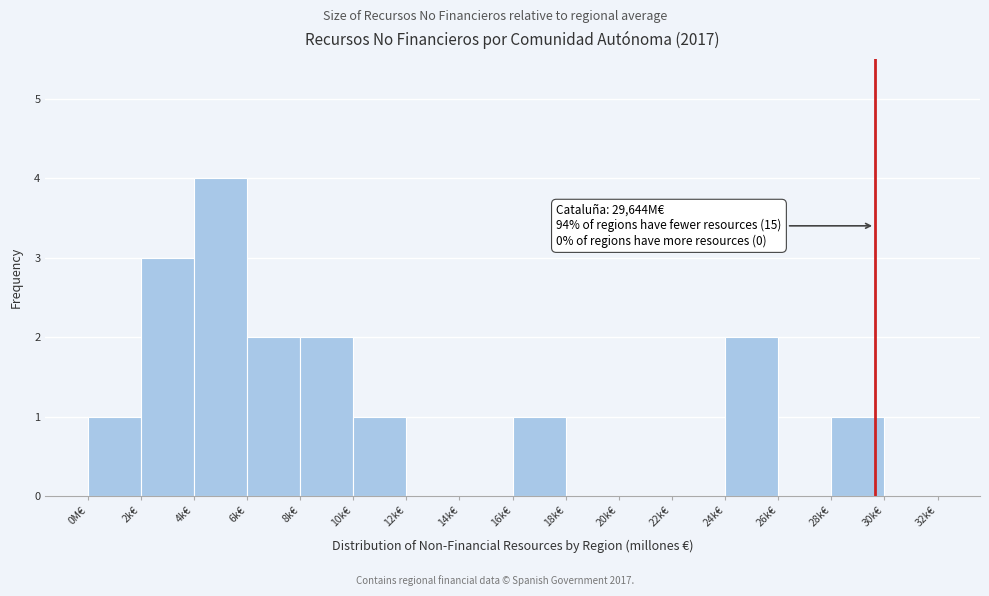

Reading right to left, what are all the values shown in this chart?

30k€=0	28k€=1	26k€=0	24k€=2	22k€=0	20k€=0	18k€=0	16k€=1	14k€=0	12k€=0	10k€=1	8k€=2	6k€=2	4k€=4	2k€=3	0M€=1